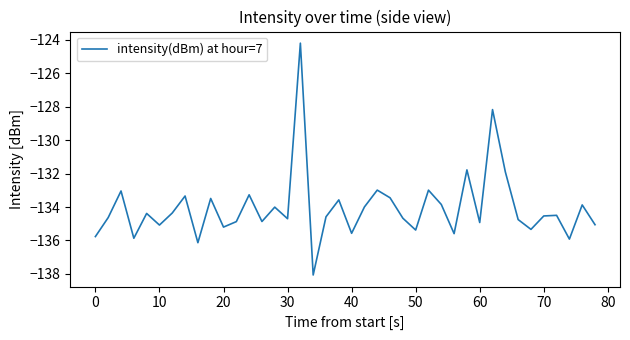

What is the difference between the maximum and minimum values?

13.9